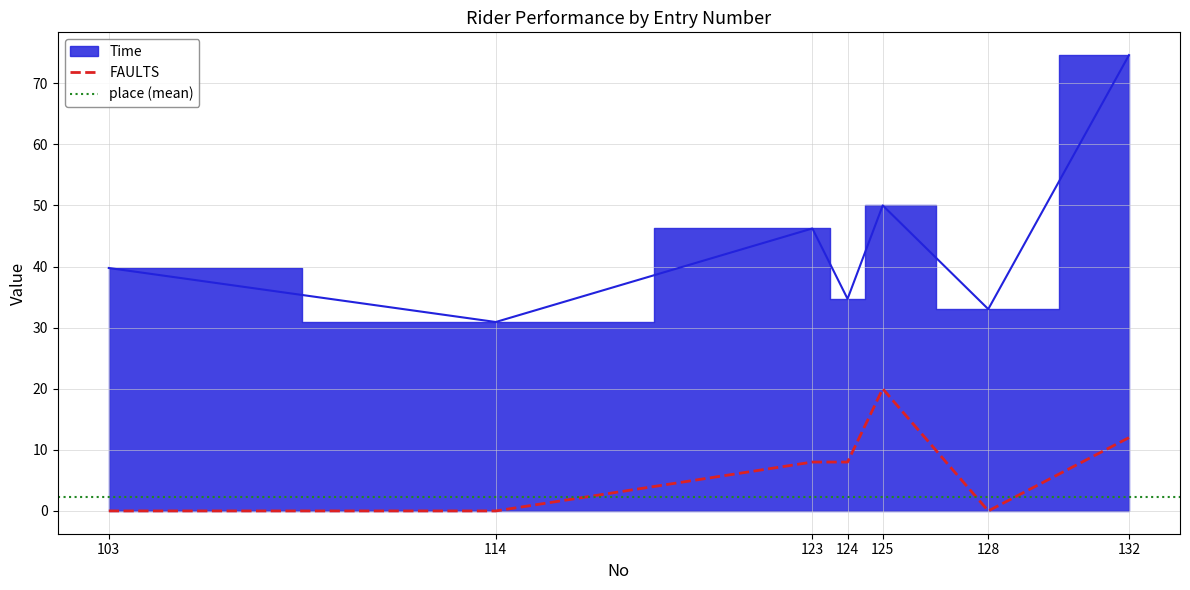

What is the total value across all series at 132?

86.6